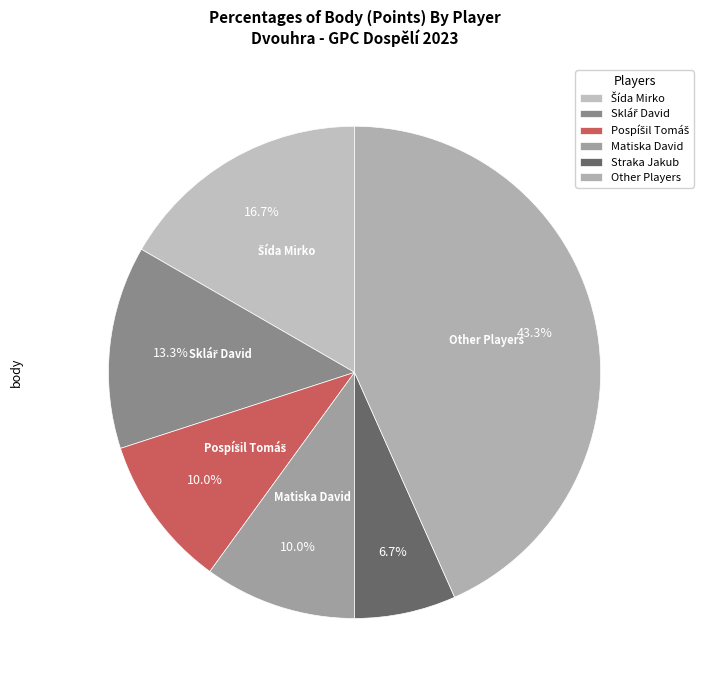

Is there a majority slice in this chart?

No